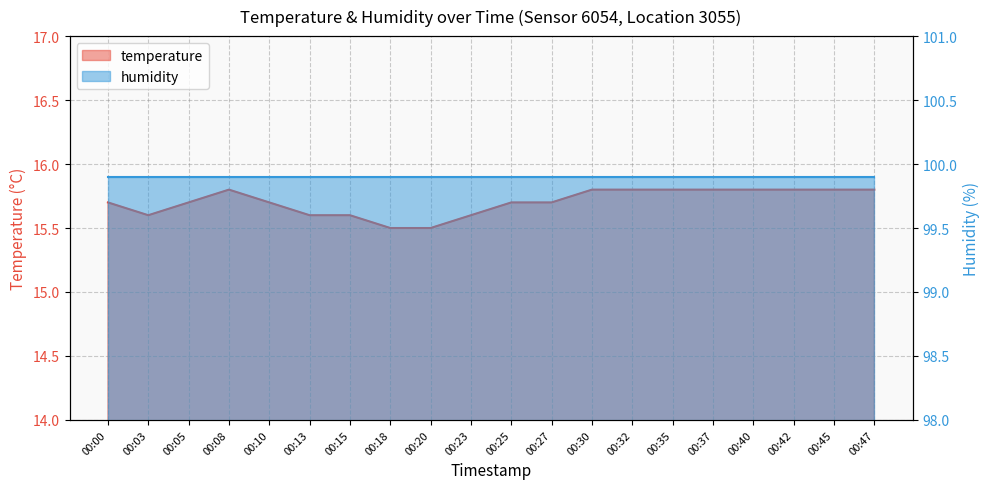

At which label is the value closest to 15?

00:18